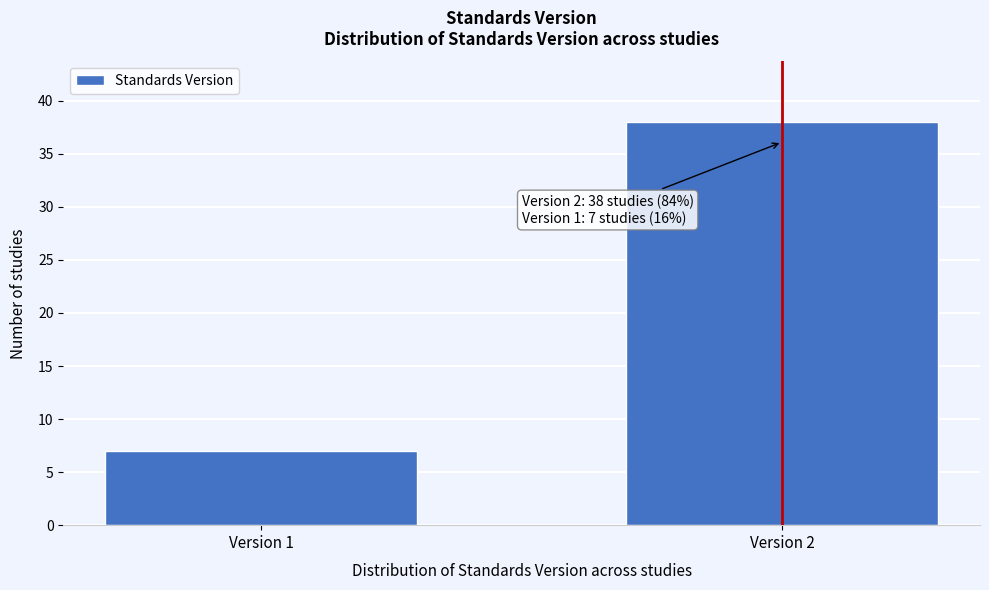

Reading left to right, transcribe all the data shown in this chart.

Version 1=7	Version 2=38